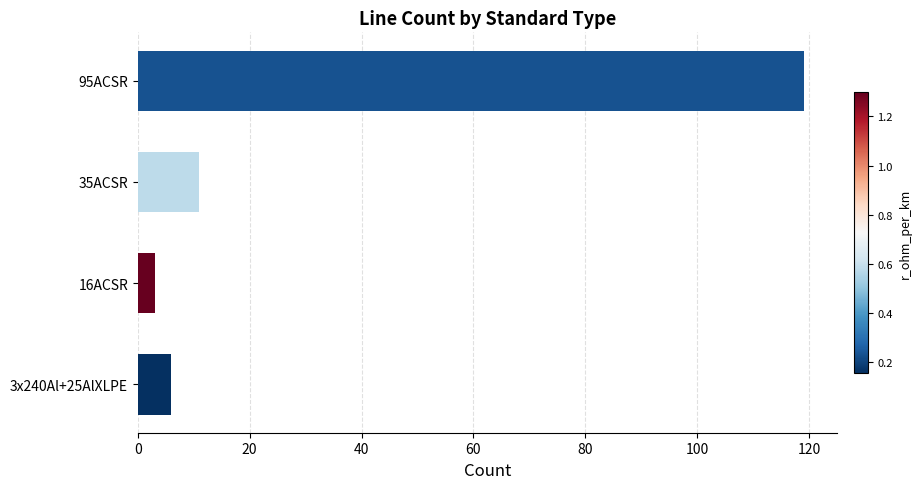

Are the bars grouped side by side (vs. stacked)?

No